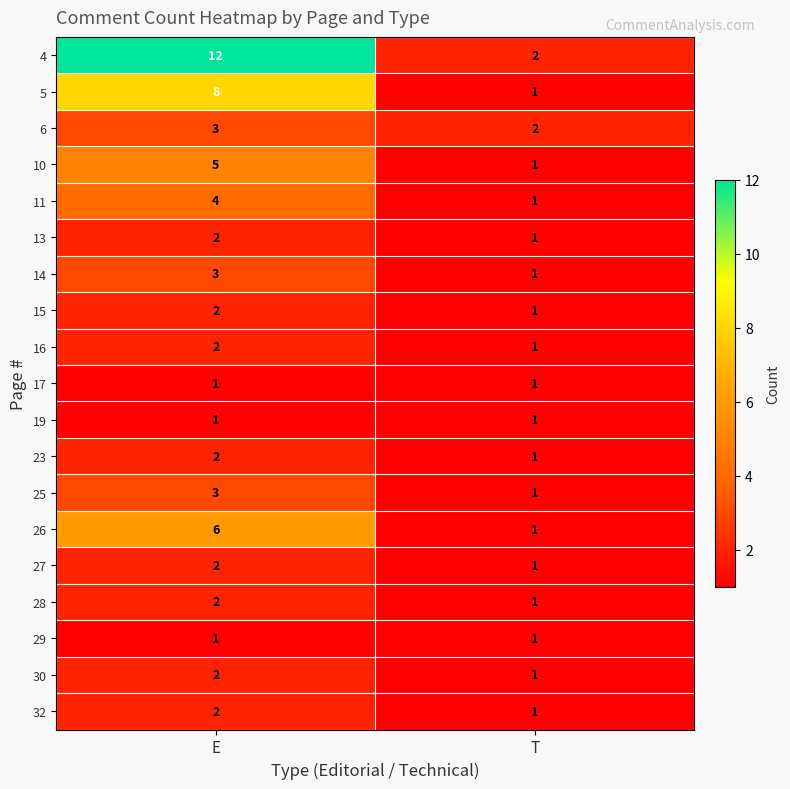

How many values in the 13 series are below 2?

1